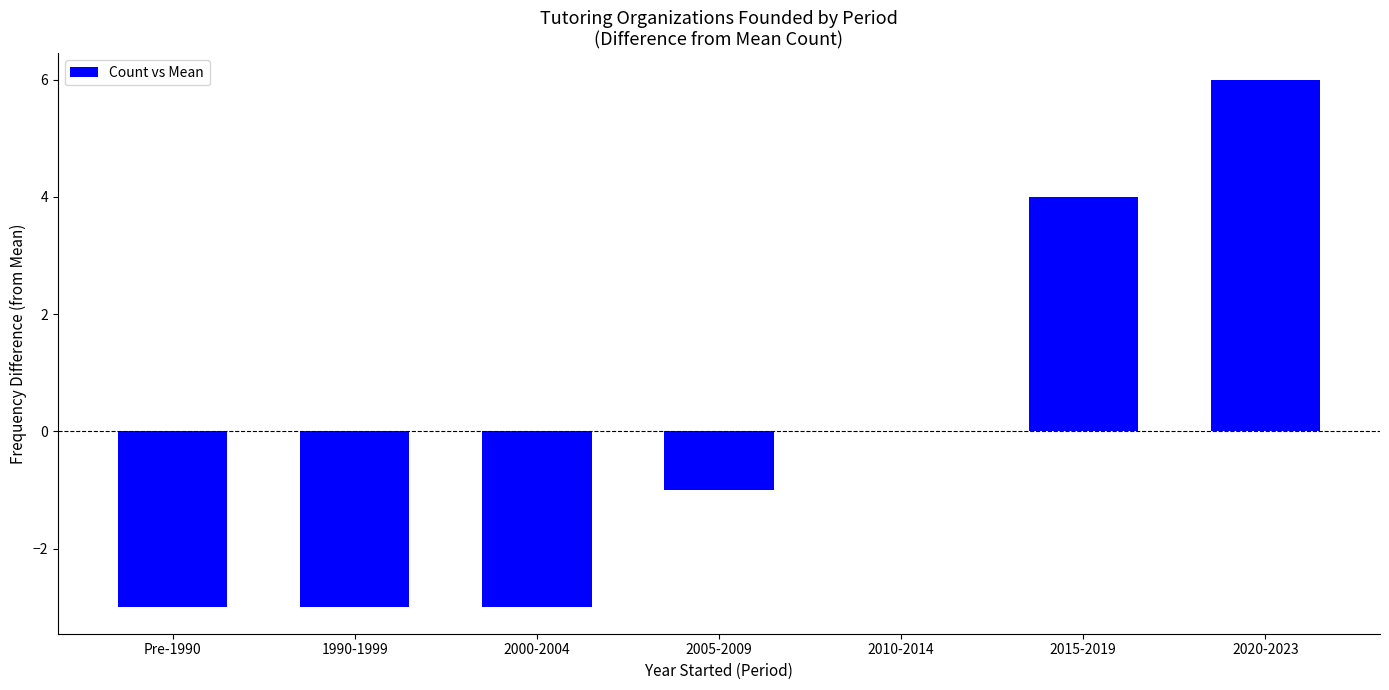

True or false: the data shows -3 at 2000-2004.

True